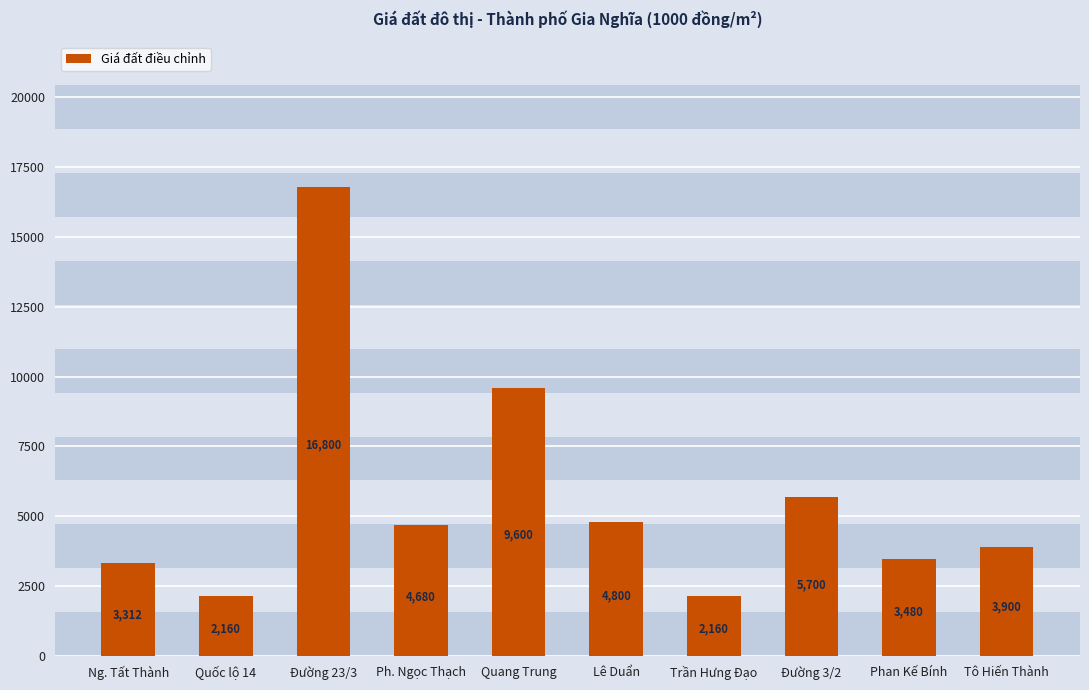

Read the value at Đường 23/3, to the nearest 100.

16800